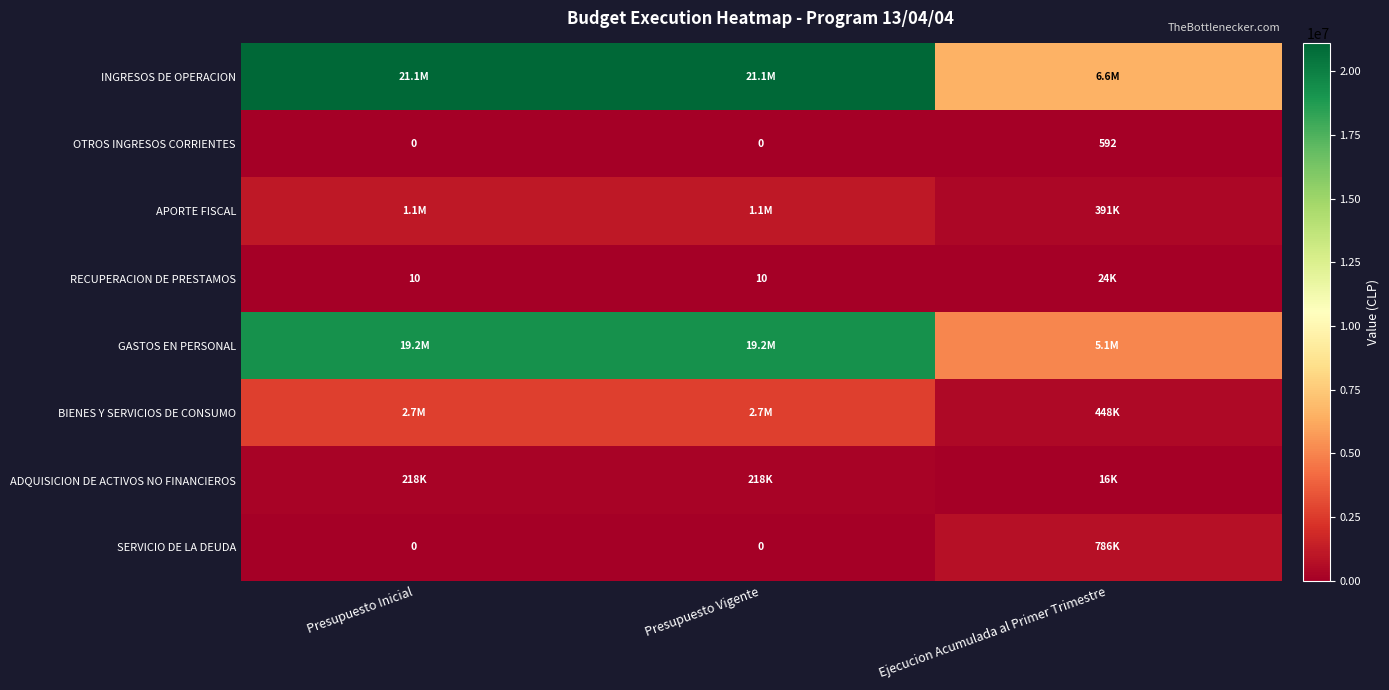

What is the greatest value displayed?

21086042